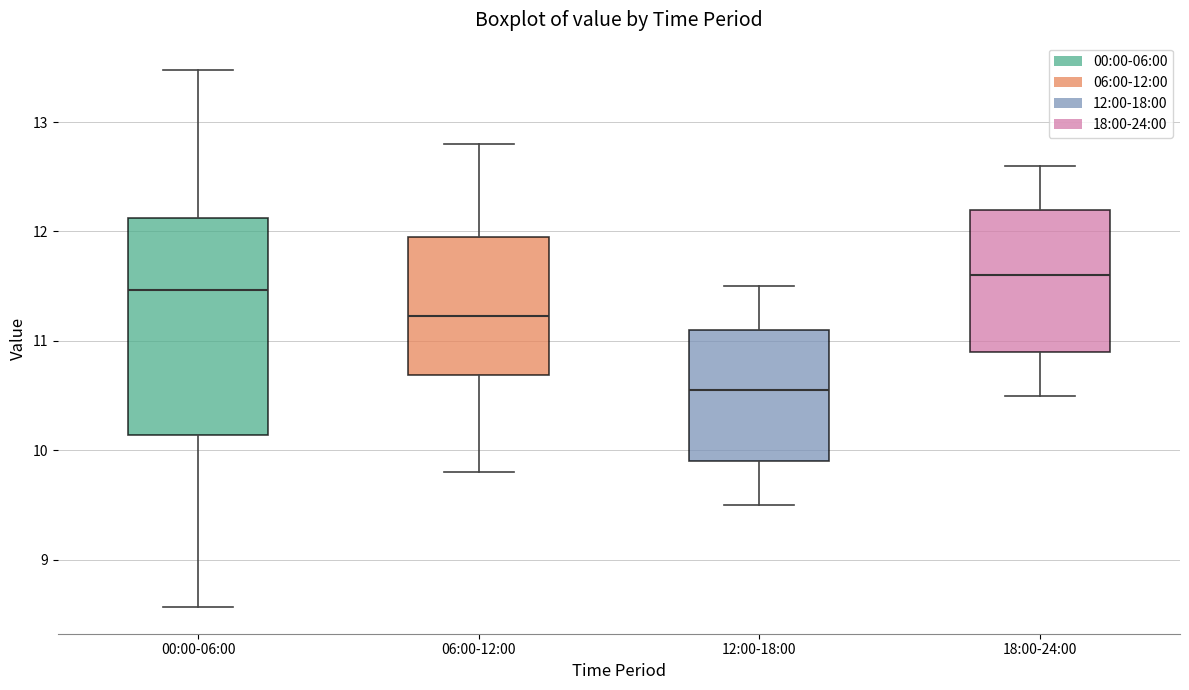

Reading left to right, read every box against the y-axis: the position of its median line, the range the box covers, and the ends of its whiskers. The values are not printed on the chart, so give them approximately, as read against the axis.

00:00-06:00: median 11.5, box 10.1 to 12.1, whiskers 8.6 to 13.5
06:00-12:00: median 11.2, box 10.7 to 12.0, whiskers 9.8 to 12.8
12:00-18:00: median 10.6, box 9.9 to 11.1, whiskers 9.5 to 11.5
18:00-24:00: median 11.6, box 10.9 to 12.2, whiskers 10.5 to 12.6